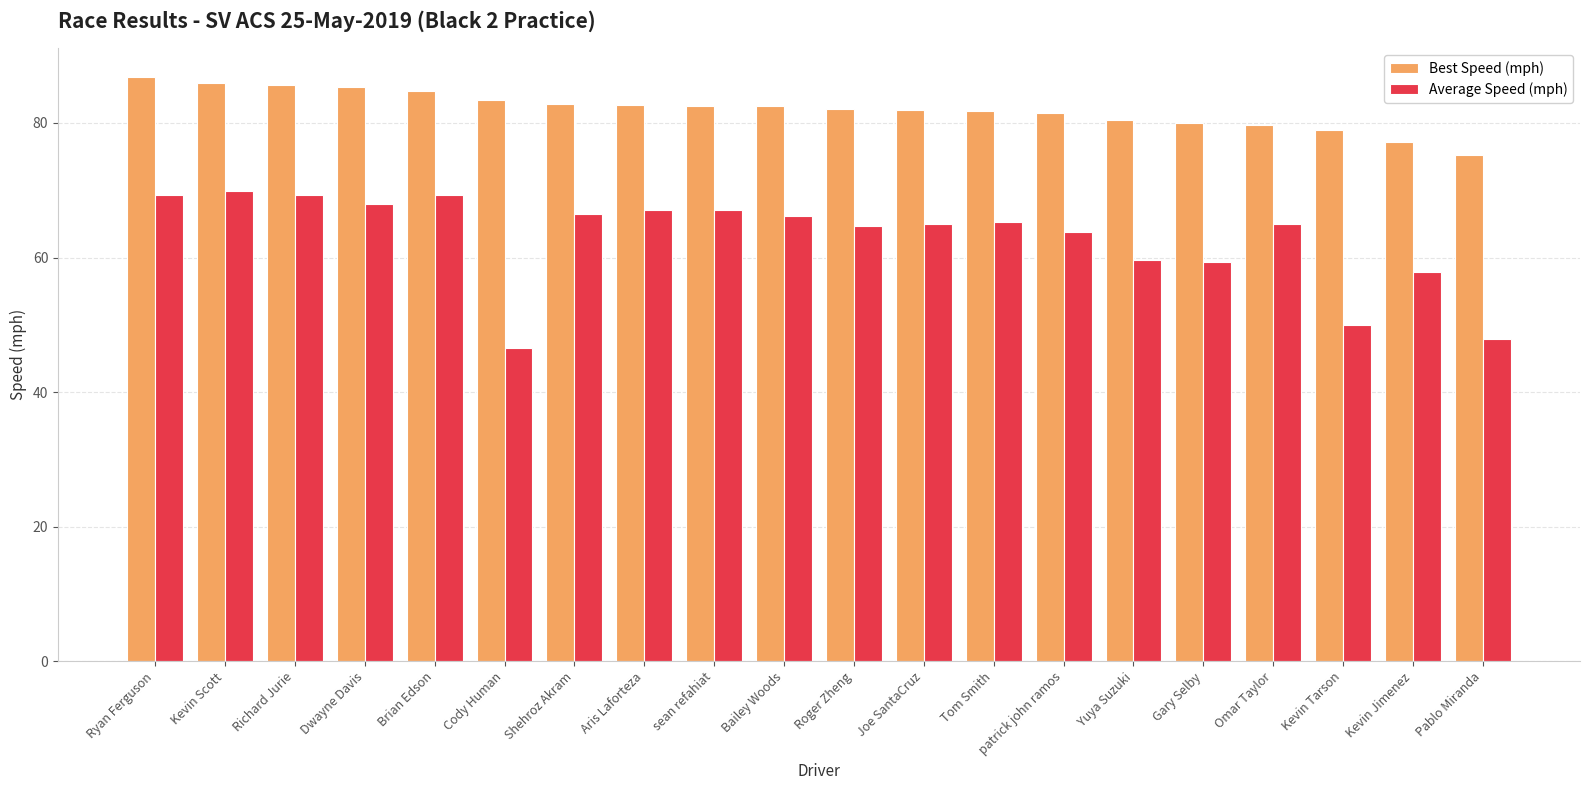

How many groups of bars are there?

20